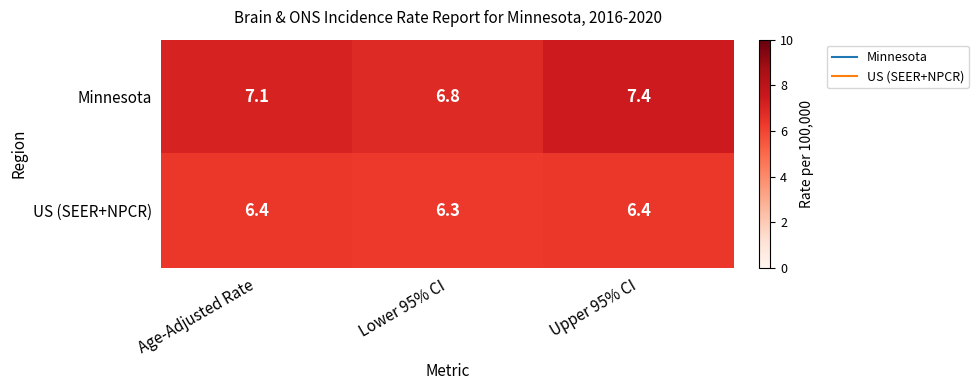

Reading left to right, list all the values displayed in this chart.

Minnesota: Age-Adjusted Rate=7.1	Lower 95% CI=6.8	Upper 95% CI=7.4
US (SEER+NPCR): Age-Adjusted Rate=6.4	Lower 95% CI=6.3	Upper 95% CI=6.4